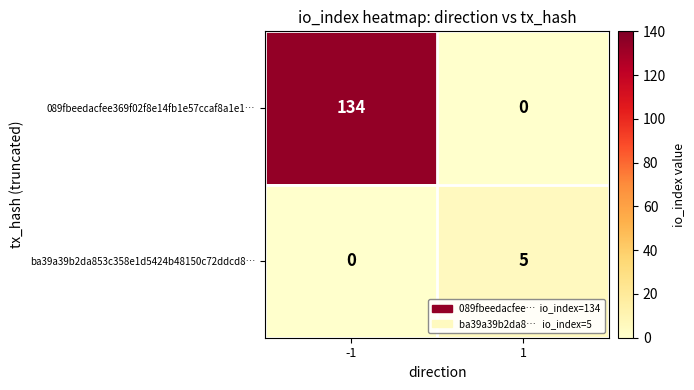

What is the approximate value of ba39a39b2da853c358e1d5424b48150c72ddcd8… at 1?

5